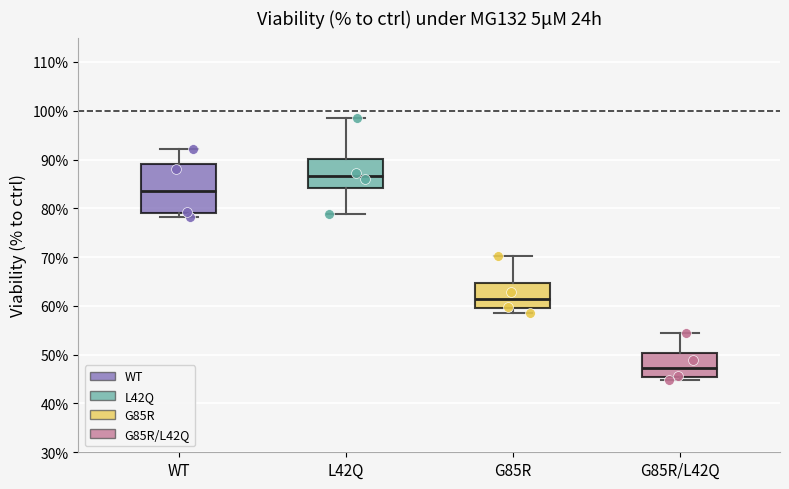

Reading left to right, transcribe this box plot: for each box, give where its median line is, the range the box spans, and where its two whiskers end, as read against the y-axis. The values are not printed on the chart, so give them approximately, as read against the axis.

WT: median 84, box 79 to 89, whiskers 78 to 92
L42Q: median 87, box 84 to 90, whiskers 79 to 98
G85R: median 61, box 59 to 65, whiskers 59 (just below the box's lower edge) to 70
G85R/L42Q: median 47, box 45 to 50, whiskers 45 (just below the box's lower edge) to 54